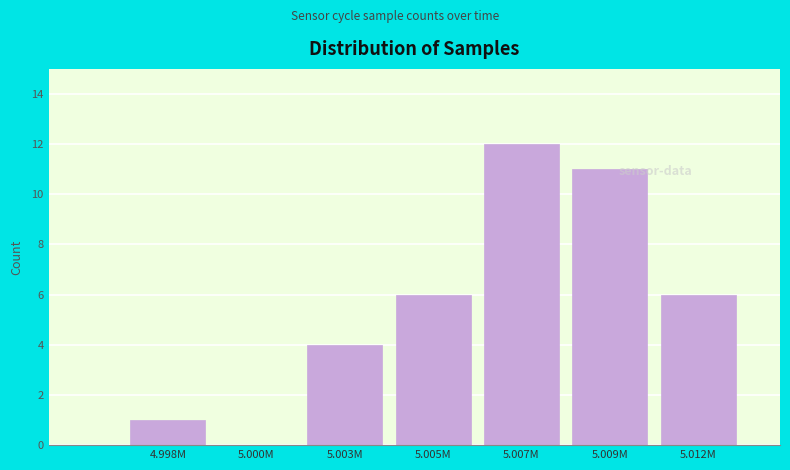

Reading left to right, transcribe all the data shown in this chart.

4.998M=1	5.000M=0	5.003M=4	5.005M=6	5.007M=12	5.009M=11	5.012M=6